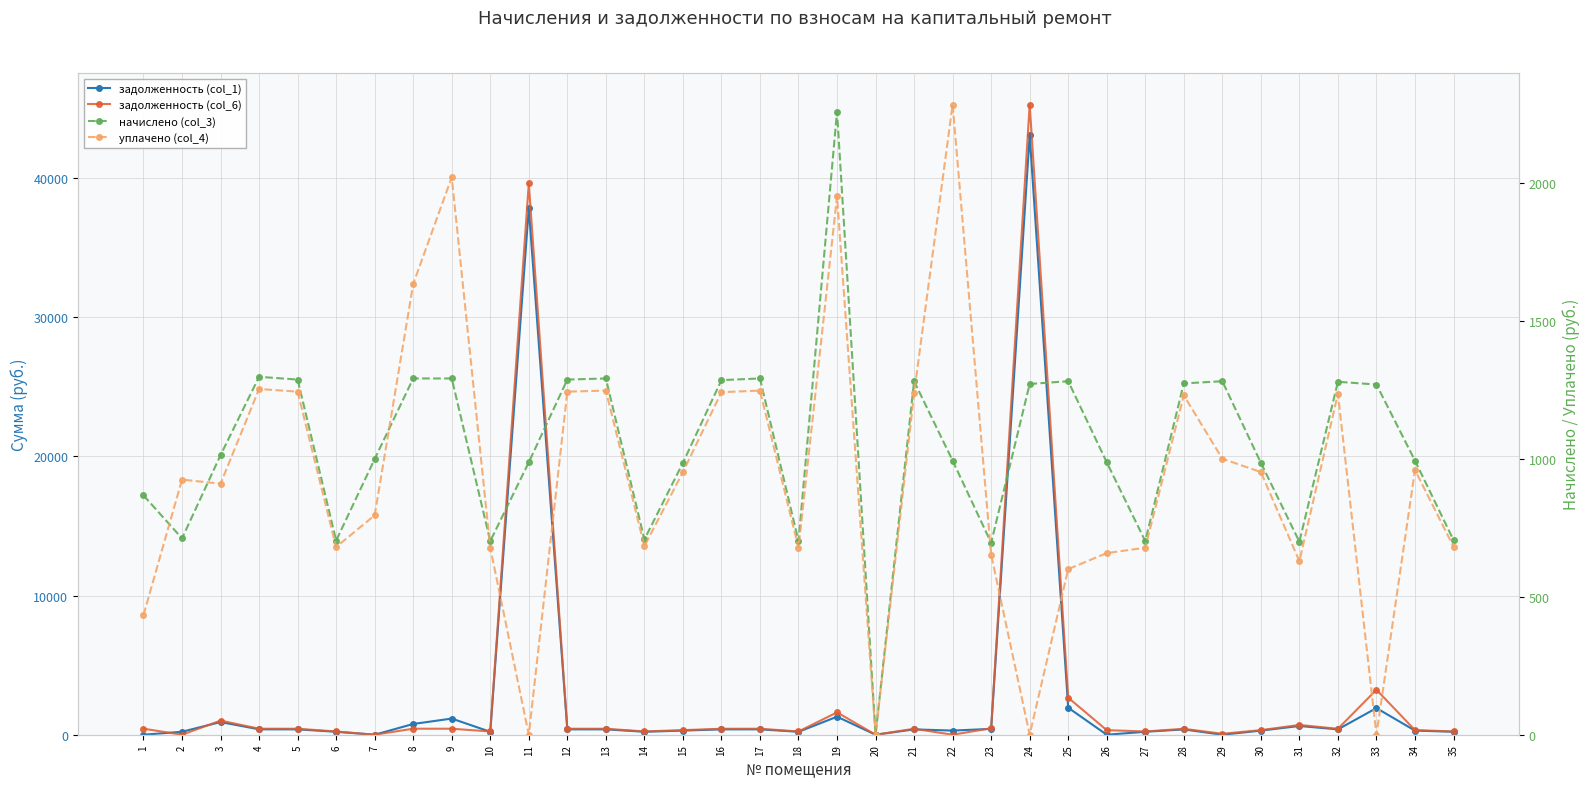

Is it true that задолженность (col_1) equals 564.2 at 16?

False